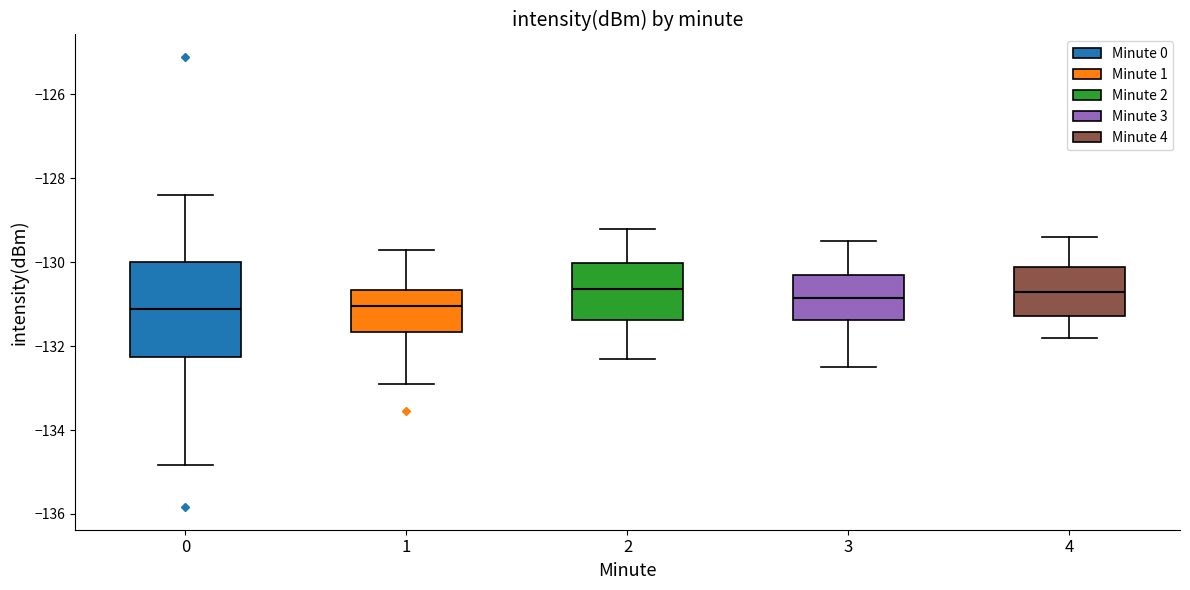

Where does the upper whisker of the box at x = 1 end on the y-axis? The values are not printed on the chart, so give them approximately, as read against the axis.

-129.6